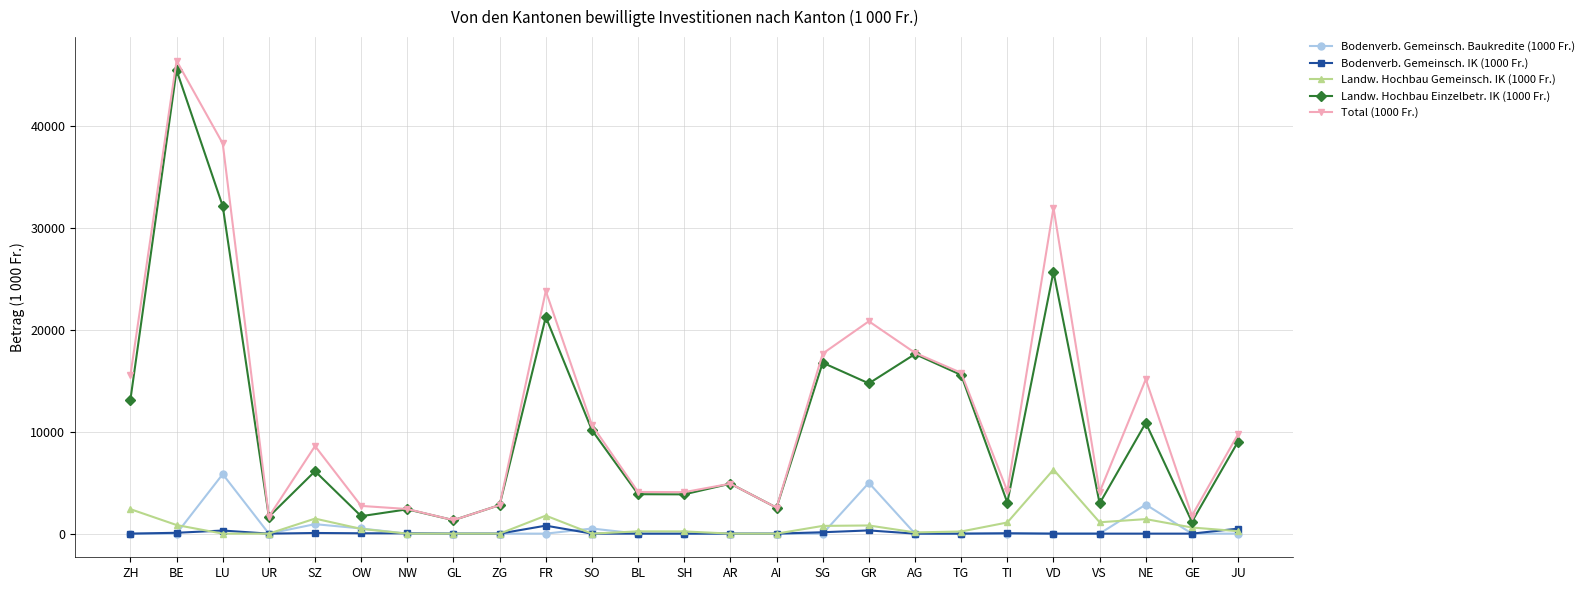

Which category has the highest value across all series?

BE